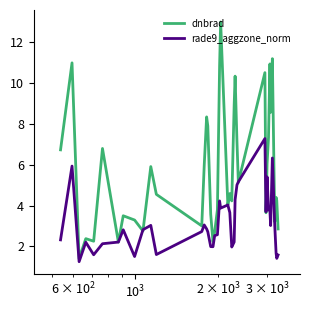

What is the greatest value displayed?

13.0